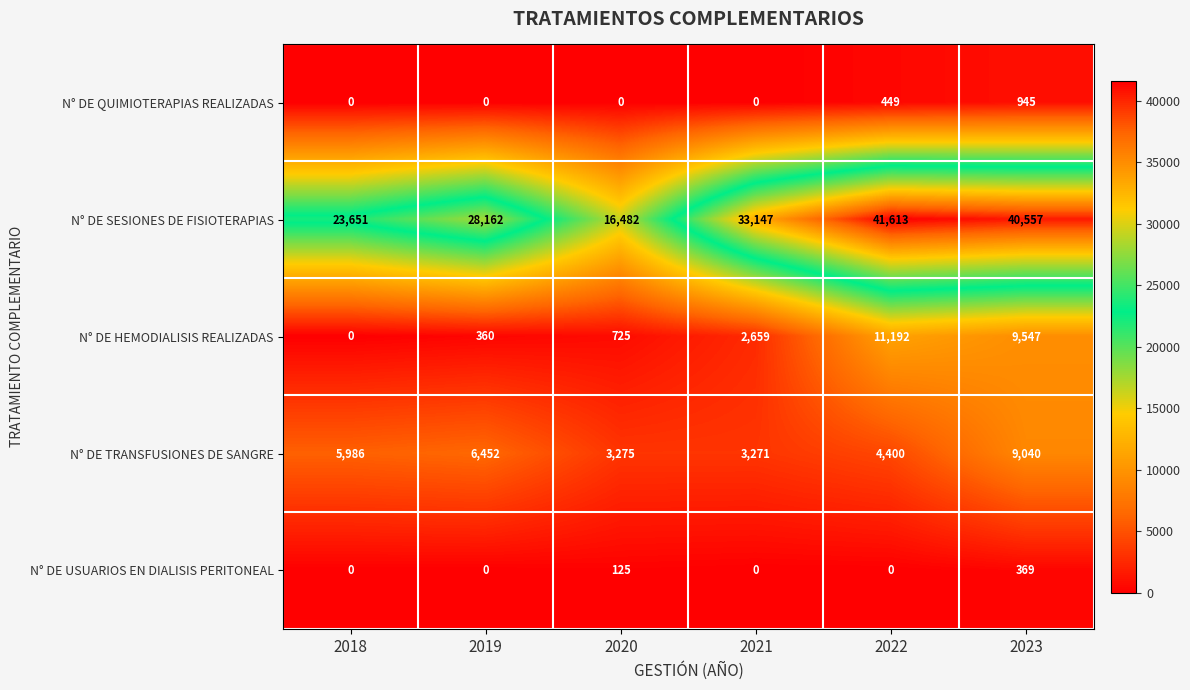

List the series in order of their peak value, highest first.

N° DE SESIONES DE FISIOTERAPIAS, N° DE HEMODIALISIS REALIZADAS, N° DE TRANSFUSIONES DE SANGRE, N° DE QUIMIOTERAPIAS REALIZADAS, N° DE USUARIOS EN DIALISIS PERITONEAL